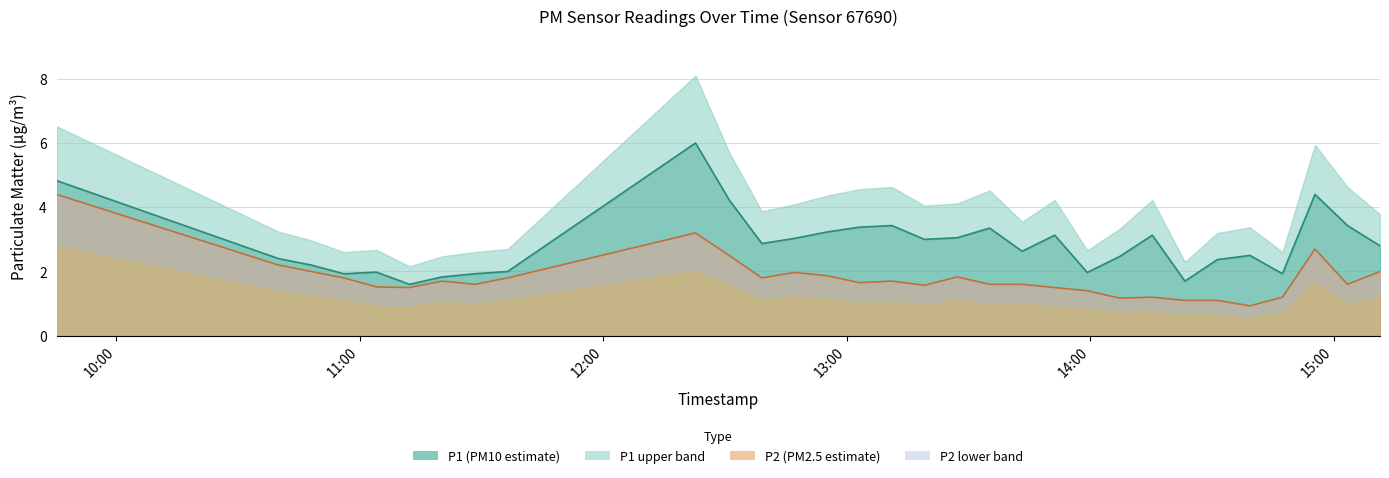

Between 2023-12-20T11:12:16 and 2023-12-20T14:47:18, which series saw the biggest shift?

P1